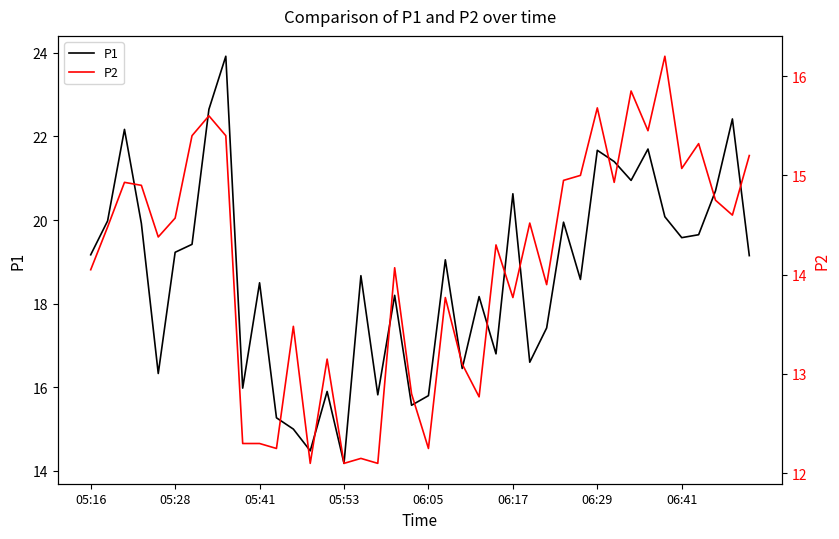

Reading right to left, extract all data points from this chart.

P1: 19.1	22.4	20.7	19.6	19.6	20.1	21.7	20.9	21.4	21.7	18.6	19.9	17.4	16.6	20.6	16.8	18.2	16.4	19.1	15.8	15.6	18.2	15.8	18.7	14.2	15.9	14.5	15.0	15.3	18.5	16.0	23.9	22.6	19.4	19.2	16.3	19.9	22.2	20.0	19.2
P2: 15.2	14.6	14.8	15.3	15.1	16.2	15.4	15.8	14.9	15.7	15.0	14.9	13.9	14.5	13.8	14.3	12.8	13.1	13.8	12.2	12.8	14.1	12.1	12.2	12.1	13.2	12.1	13.5	12.2	12.3	12.3	15.4	15.6	15.4	14.6	14.4	14.9	14.9	14.5	14.1